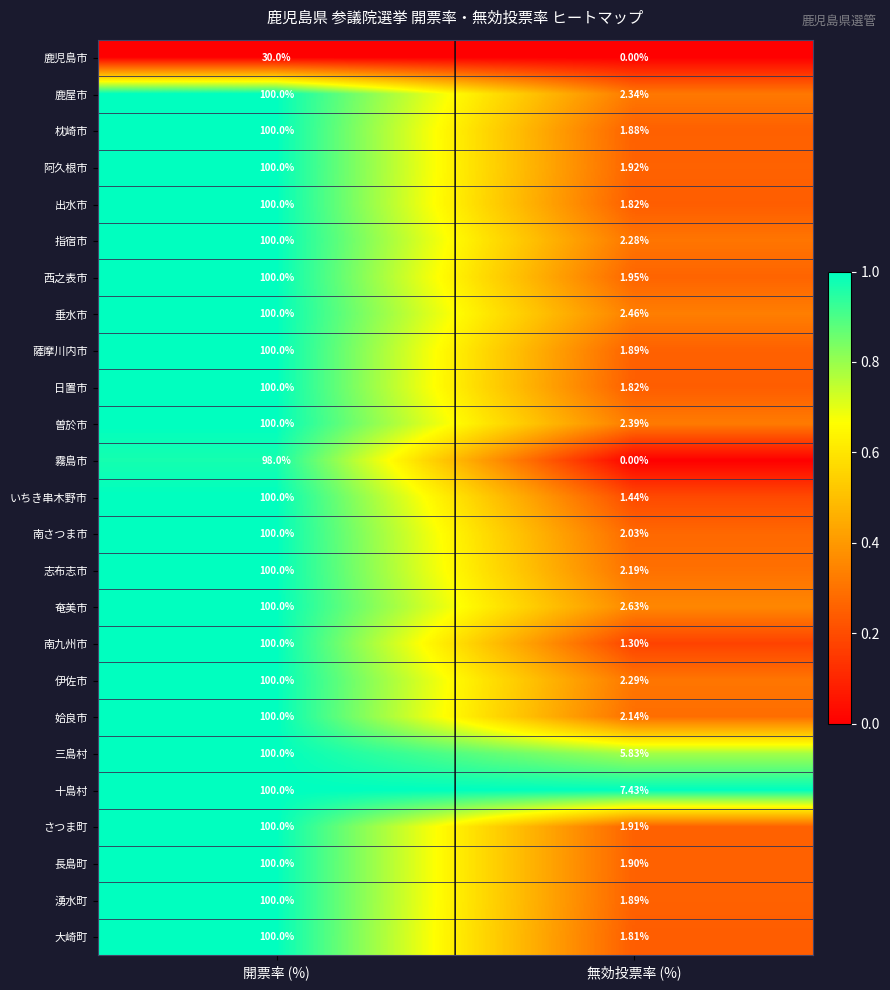

Count the number of data series in this chart.

25